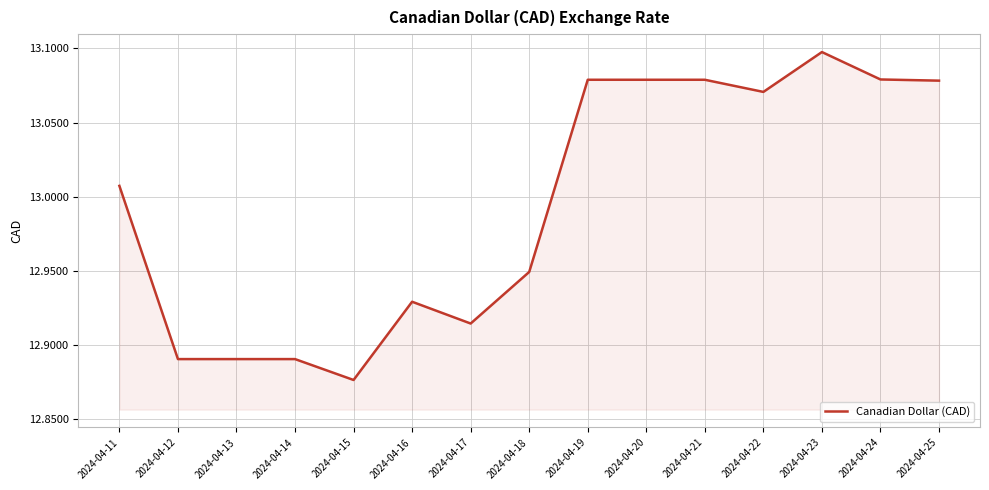

Count the number of categories in the chart.

15